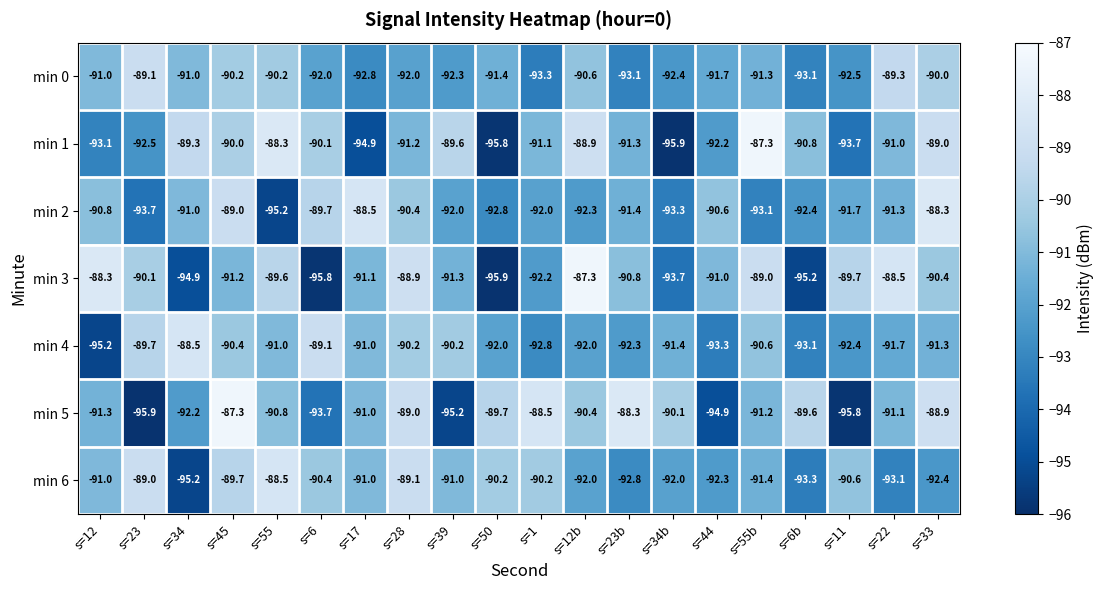

What is the difference between the second highest and minimum values in the min 4 series?

6.1